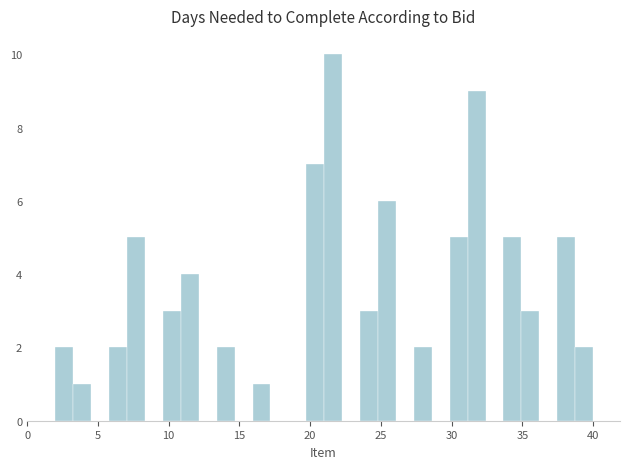

Around what value on the x-axis is the tallest bar? Give the approximate position of its centre, as read against the axis.

21.5